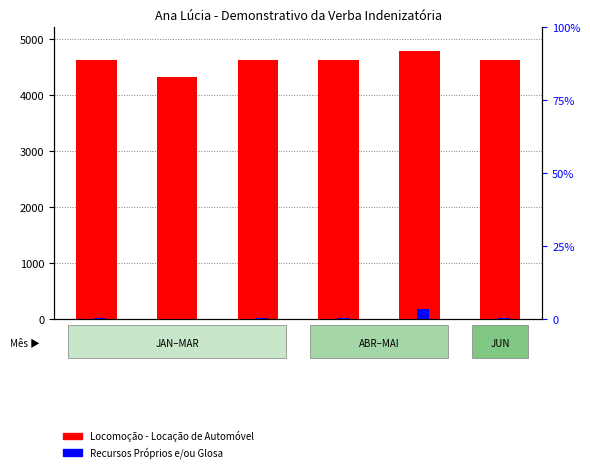

List the series in order of their peak value, lowest first.

Recursos Próprios e/ou Glosa, Locomoção - Locação de Automóvel